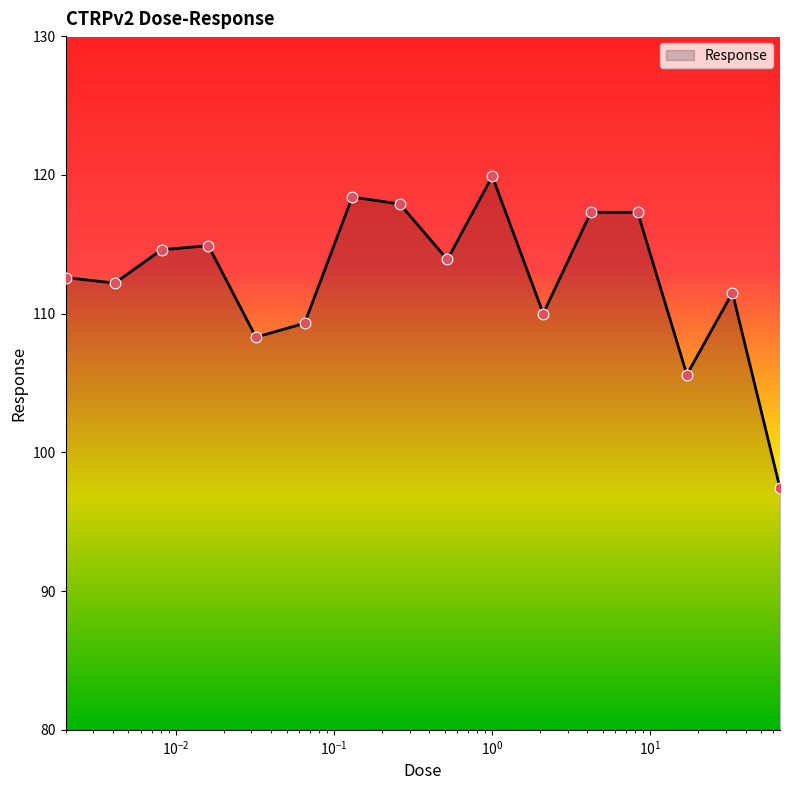

What is the smallest value displayed?

97.4